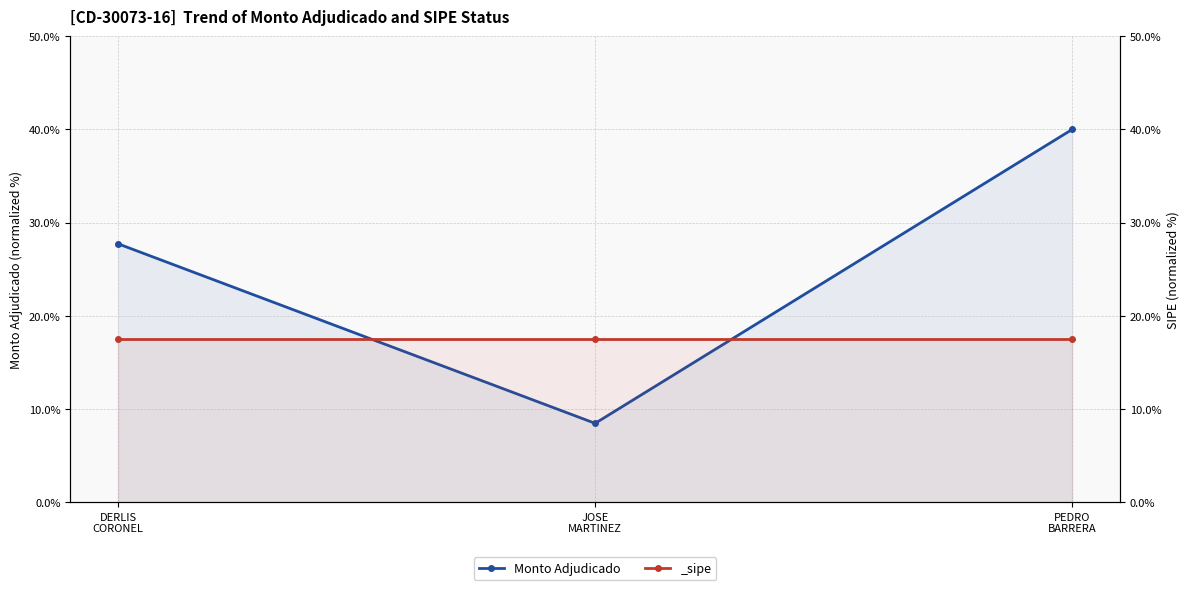

True or false: the data shows 40.0 at PEDRO
BARRERA.

True